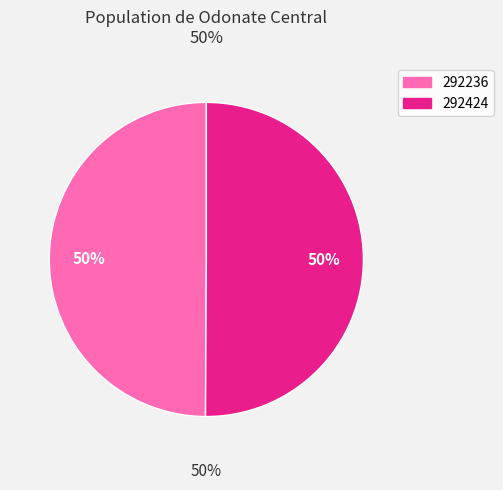

Do 292236 and 292424 together represent more than half of the pie?

Yes